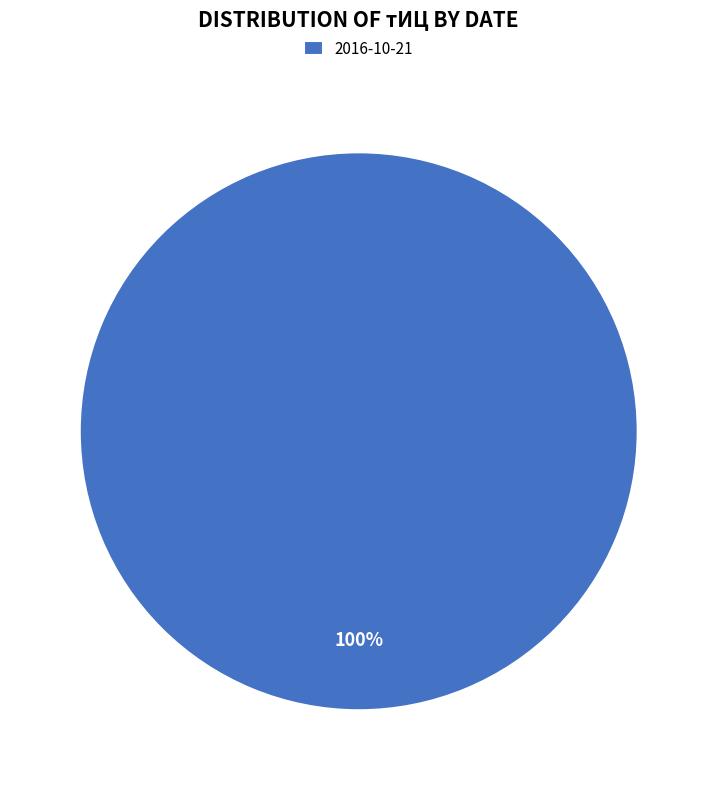

Is it true that 2016-10-21 is 100% of the pie?

True